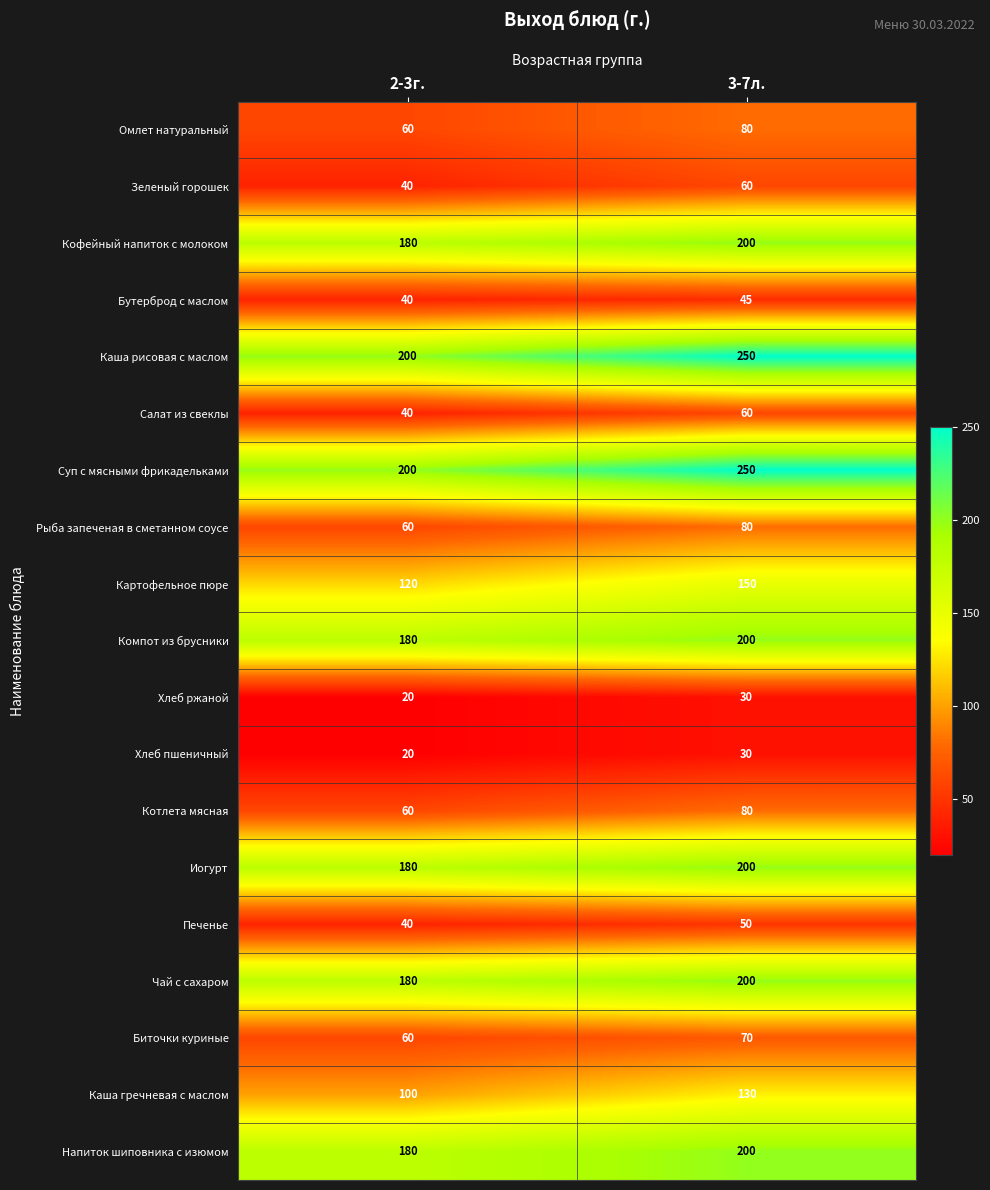

Is it true that Печенье equals 40 at 2-3г.?

True